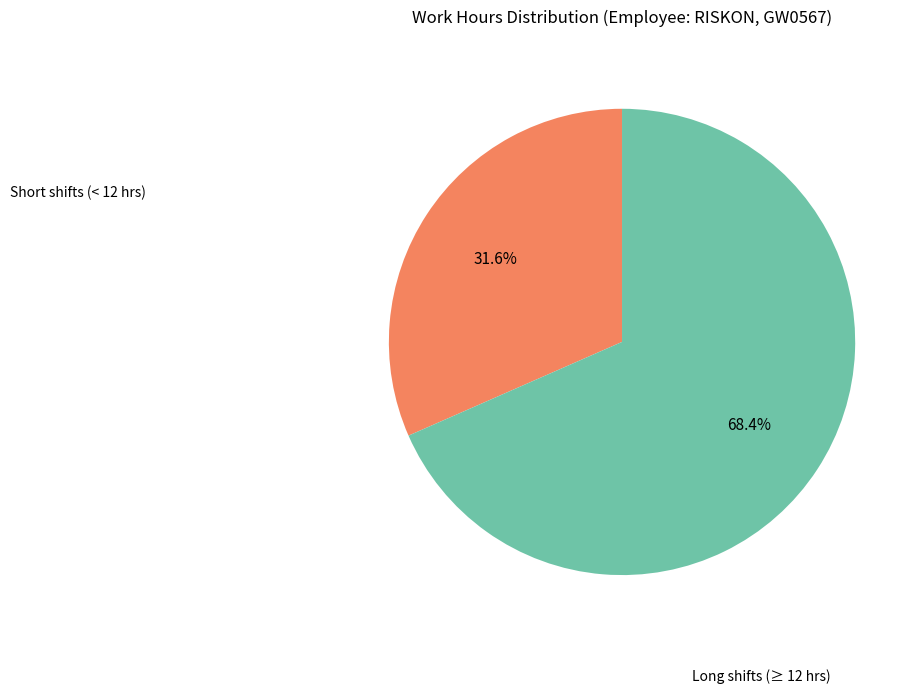

Does any single category account for the majority?

Yes